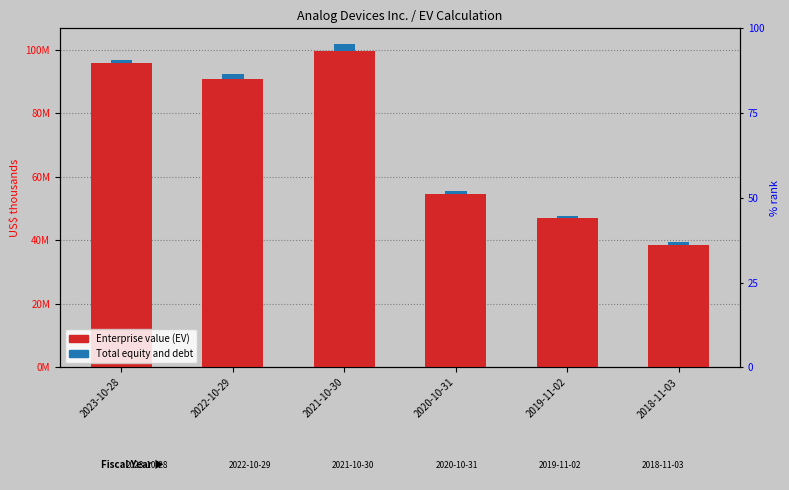

What are all the series names shown in the legend?

Enterprise value (EV), Total equity and debt